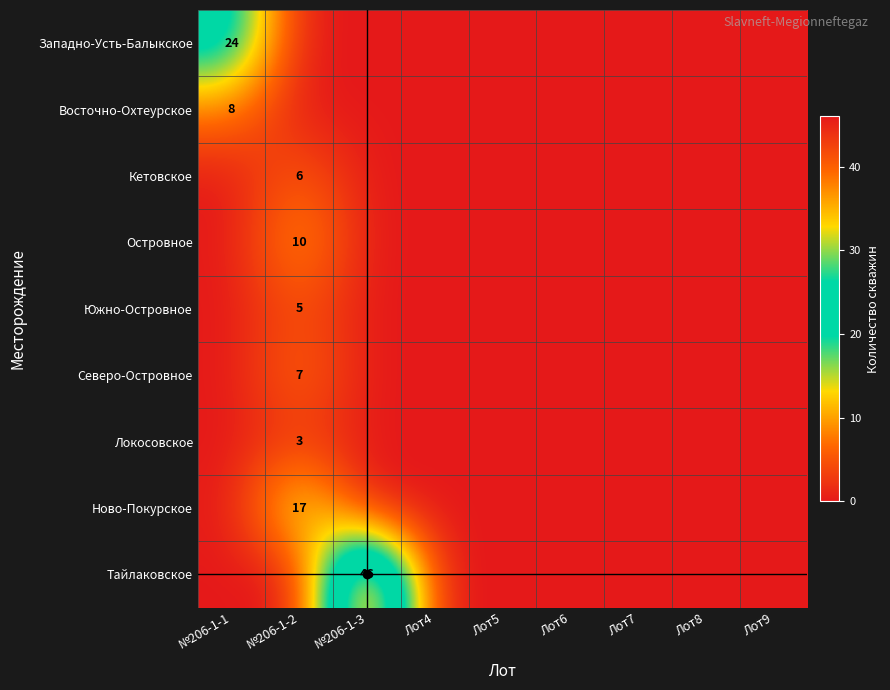

At which category is the sum across all series the highest?

№206-1-2